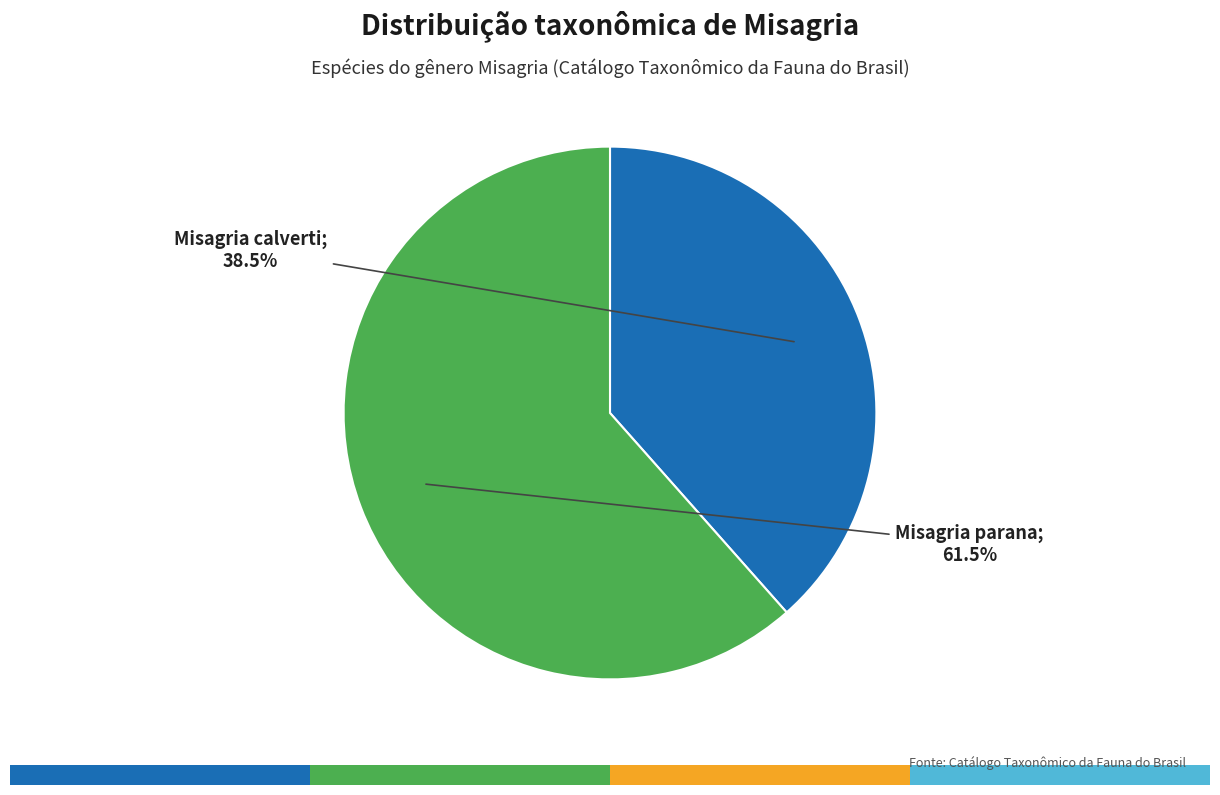

How many segments does this pie chart have?

2